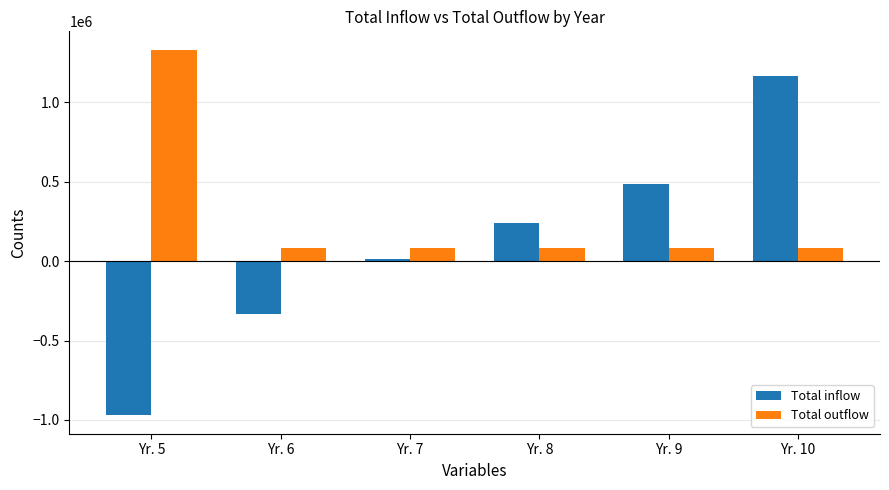

The value of Total outflow at Yr. 5 is 1332700.3. True or false?

True